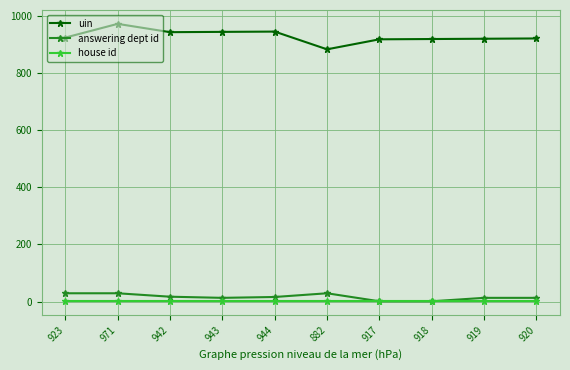

True or false: answering dept id has more than 0 interior local peaks.

True